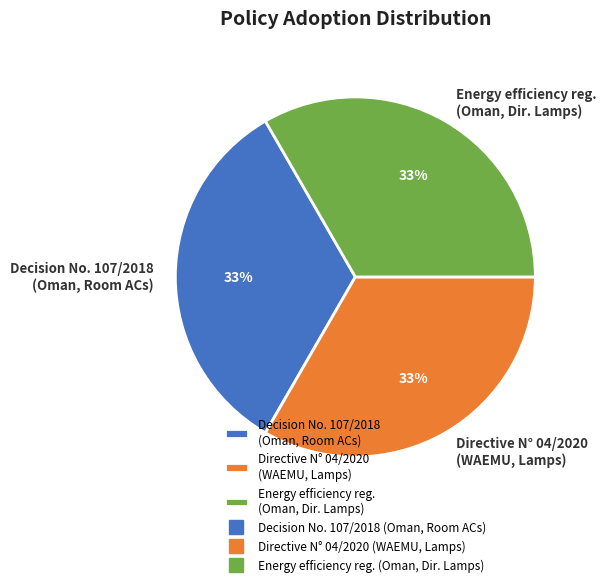

Approximately how many times larger is the value at Decision No. 107/2018 (Oman, Room ACs) compared to Directive N° 04/2020 (WAEMU, Lamps)?

1.0